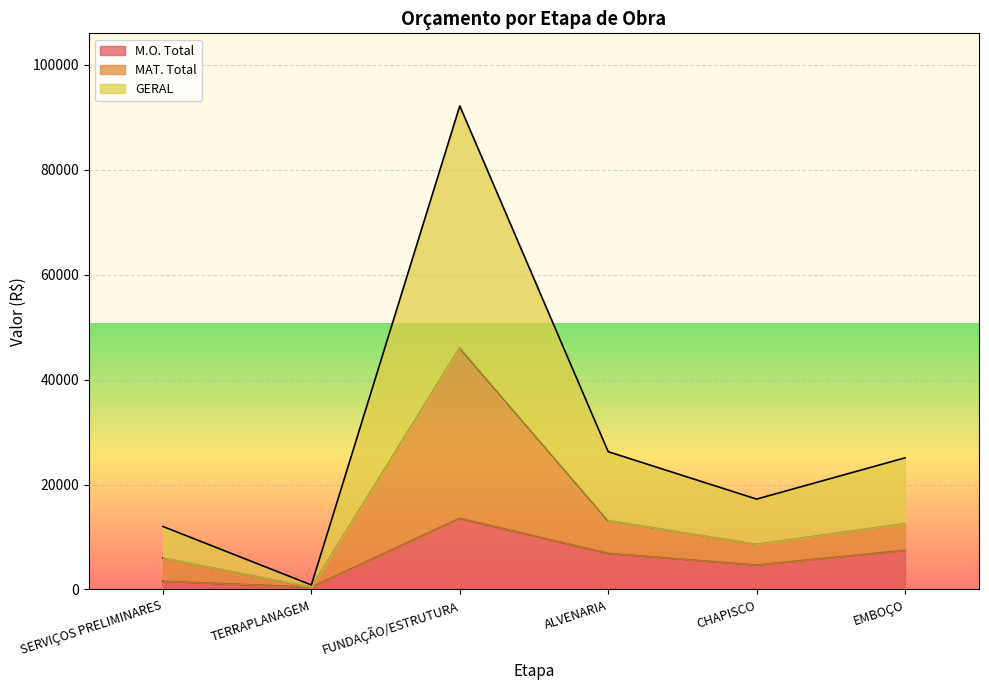

List the series in order of their peak value, highest first.

GERAL, MAT. Total, M.O. Total